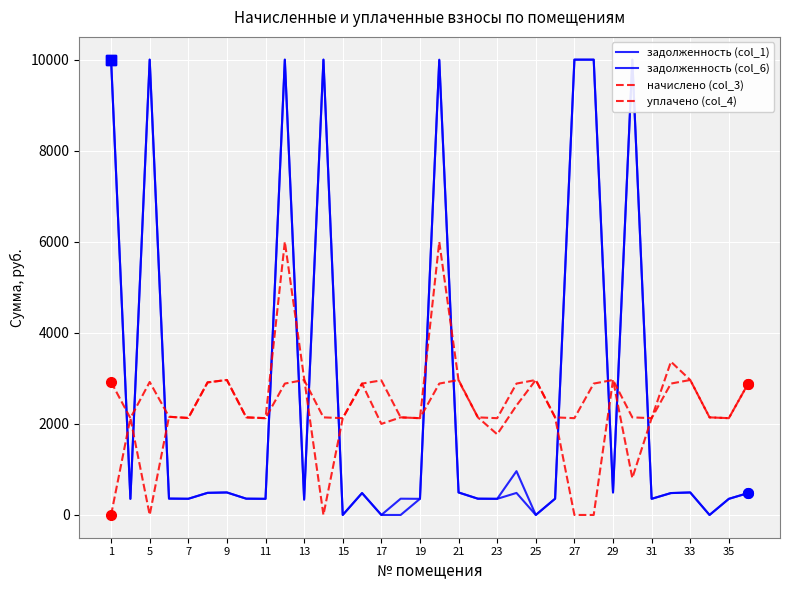

What is the difference between the maximum and minimum values in the задолженность (col_1) series?

10000.0